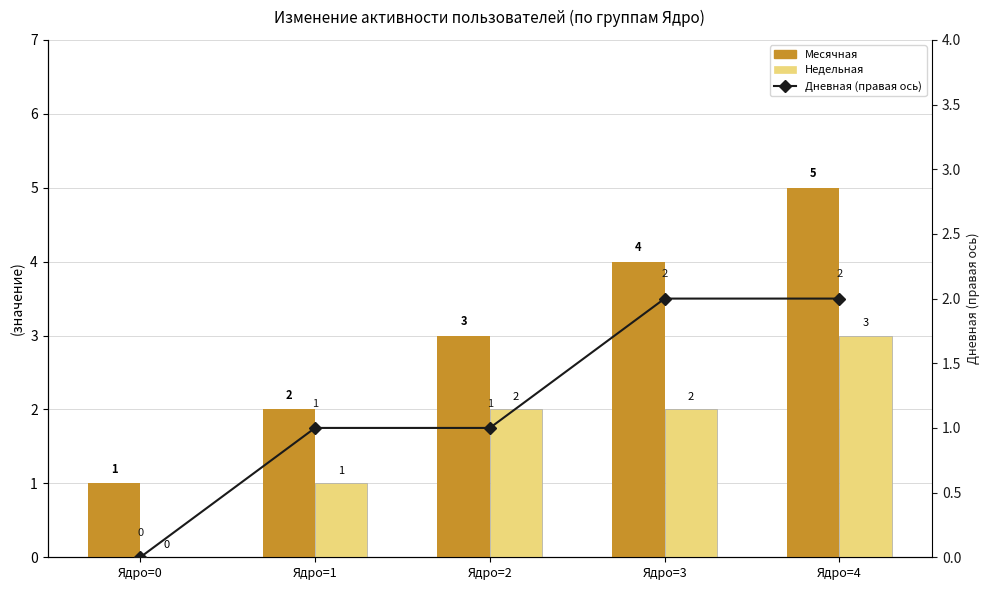

Reading right to left, list all the values displayed in this chart.

Месячная: Ядро=4=5	Ядро=3=4	Ядро=2=3	Ядро=1=2	Ядро=0=1
Недельная: Ядро=4=3	Ядро=3=2	Ядро=2=2	Ядро=1=1	Ядро=0=0
Дневная (правая ось): Ядро=4=2	Ядро=3=2	Ядро=2=1	Ядро=1=1	Ядро=0=0